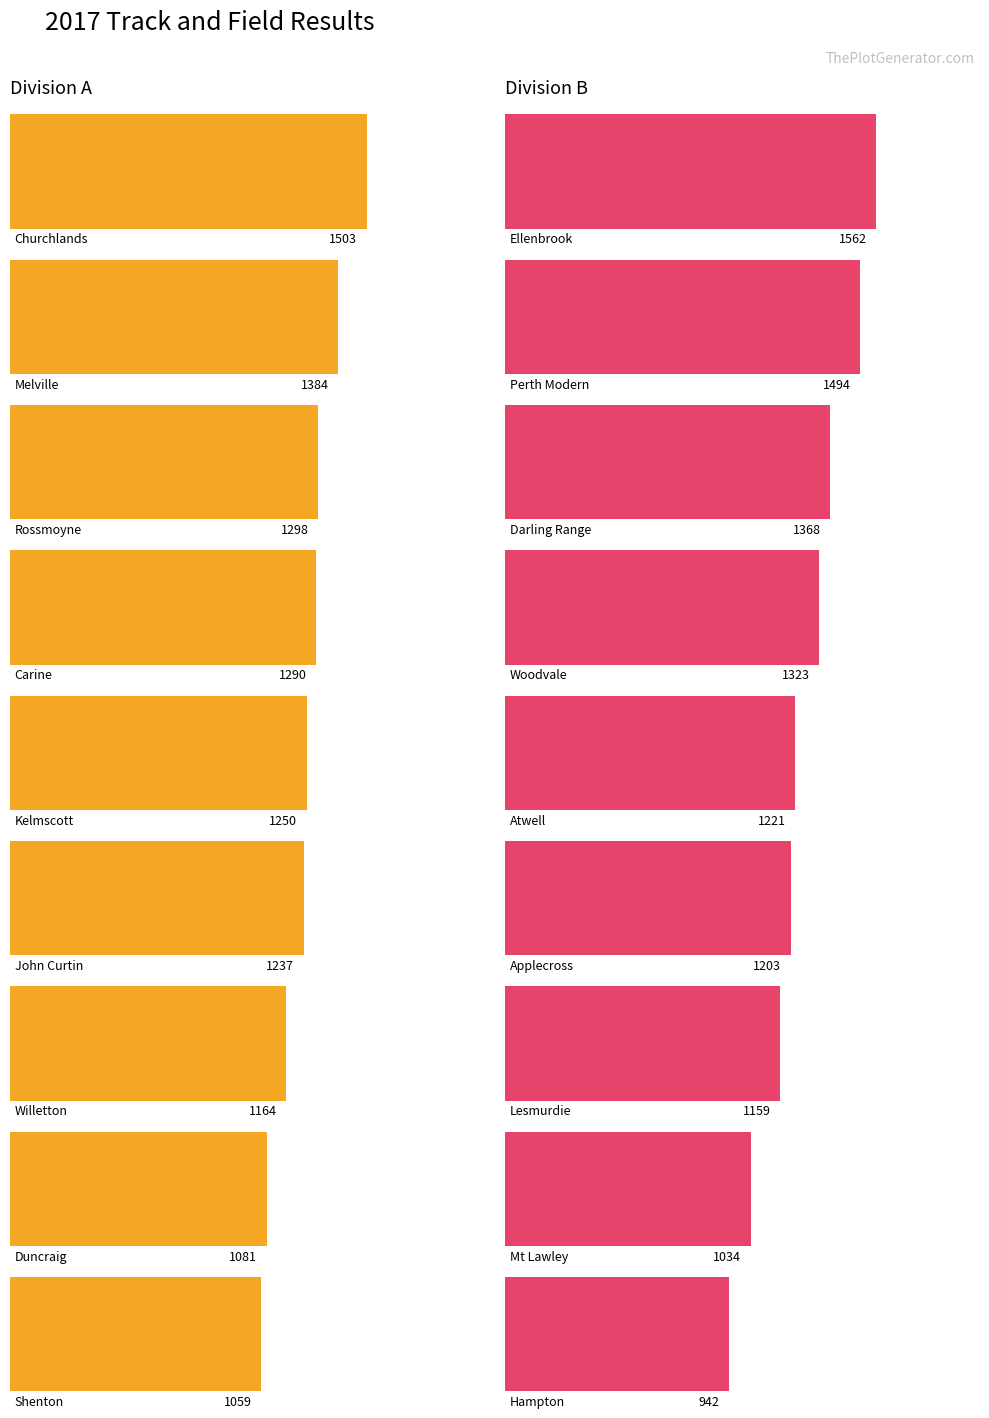

What is the total value across all series at Duncraig / Mt Lawley?

2115